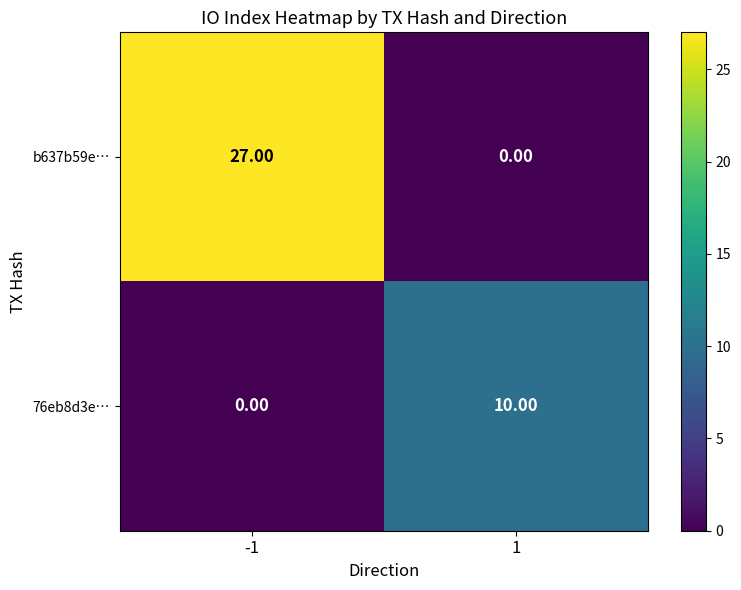

Which series has the largest range (max minus min)?

b637b59e…